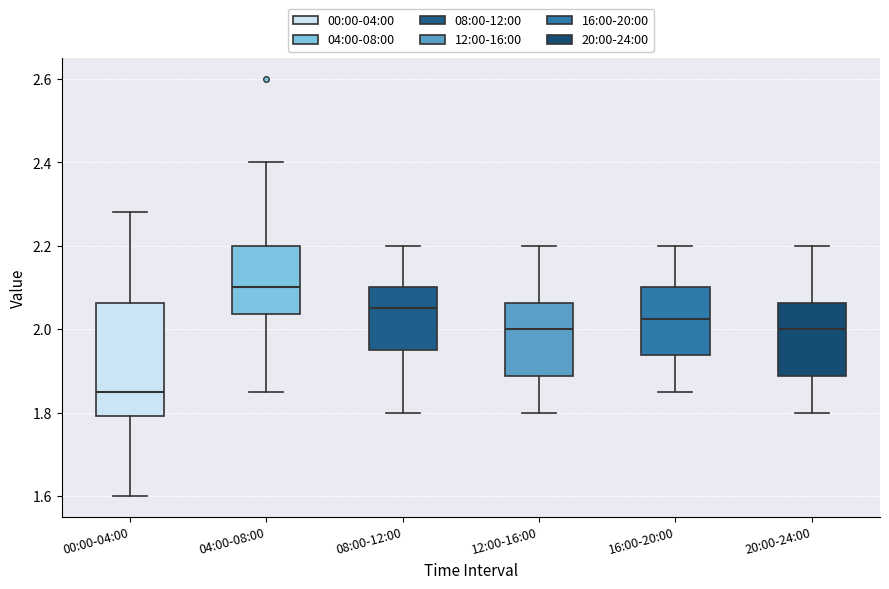

Which box is the tallest, from its lower edge to its upper edge?

00:00-04:00